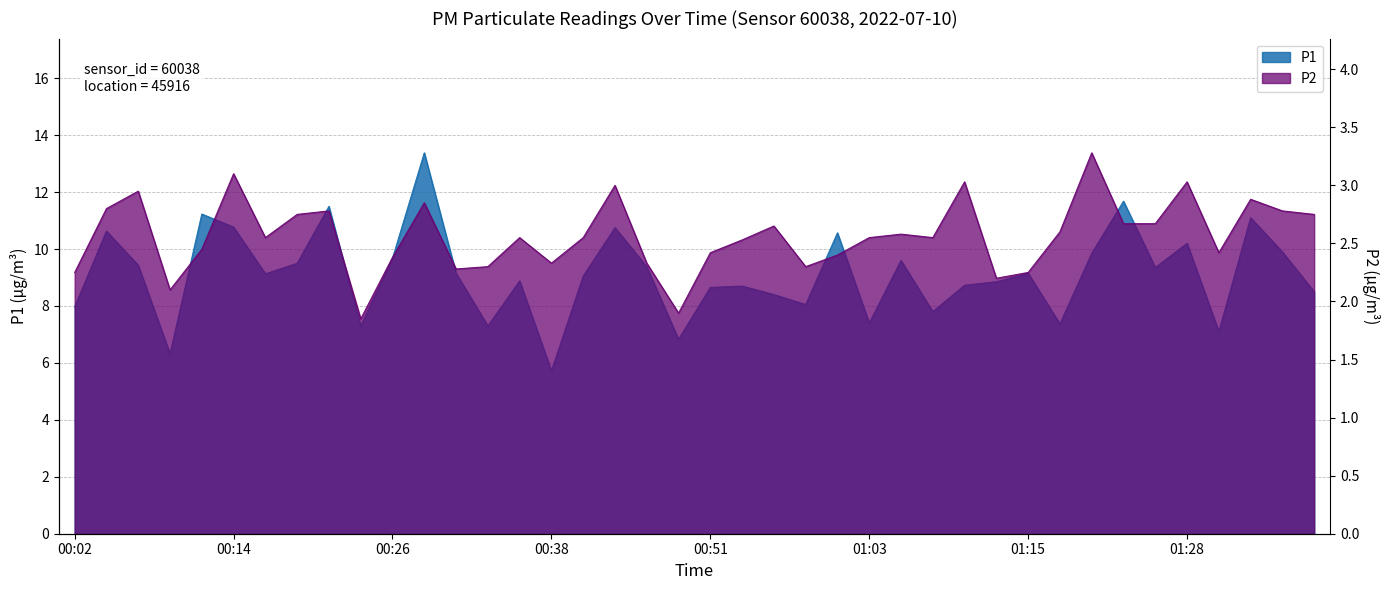

What is the minimum value shown in the chart?

1.9